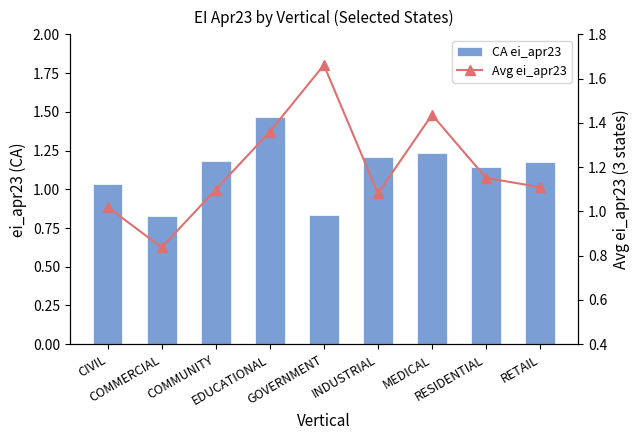

Reading right to left, what are all the values shown in this chart?

CA ei_apr23: RETAIL=1.2	RESIDENTIAL=1.1	MEDICAL=1.2	INDUSTRIAL=1.2	GOVERNMENT=0.8	EDUCATIONAL=1.5	COMMUNITY=1.2	COMMERCIAL=0.8	CIVIL=1.0
Avg ei_apr23: RETAIL=1.1	RESIDENTIAL=1.2	MEDICAL=1.4	INDUSTRIAL=1.1	GOVERNMENT=1.7	EDUCATIONAL=1.4	COMMUNITY=1.1	COMMERCIAL=0.8	CIVIL=1.0